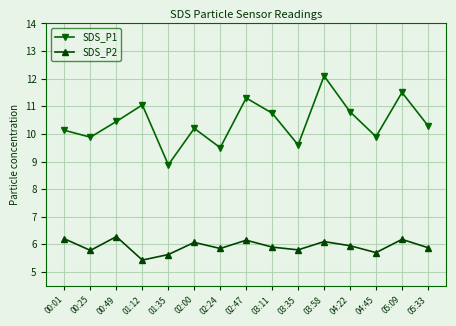

Which series has the largest total across all categories?

SDS_P1